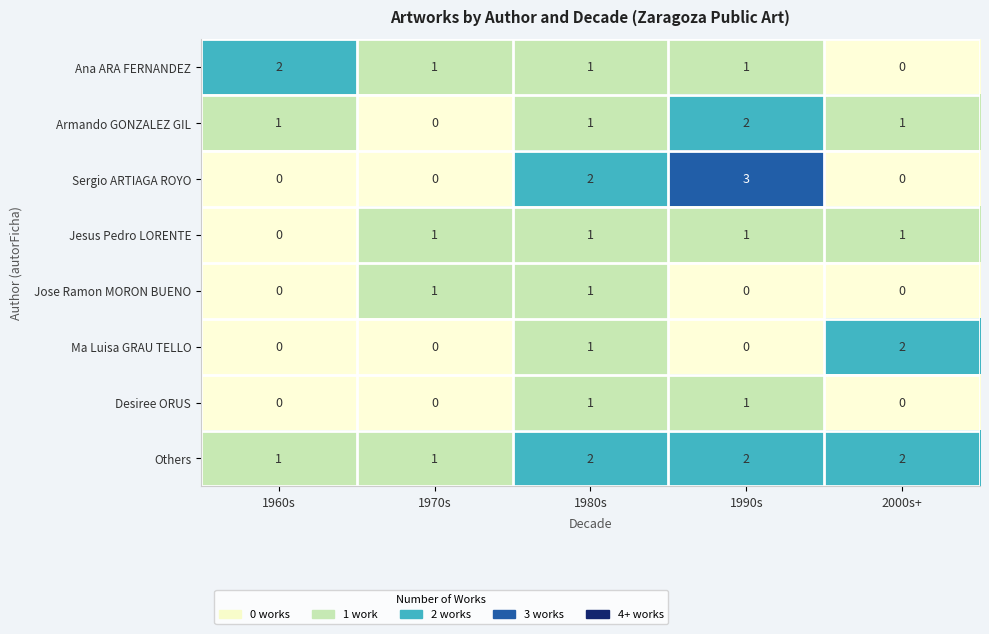

At which label is Jesus Pedro LORENTE closest to 0?

1960s